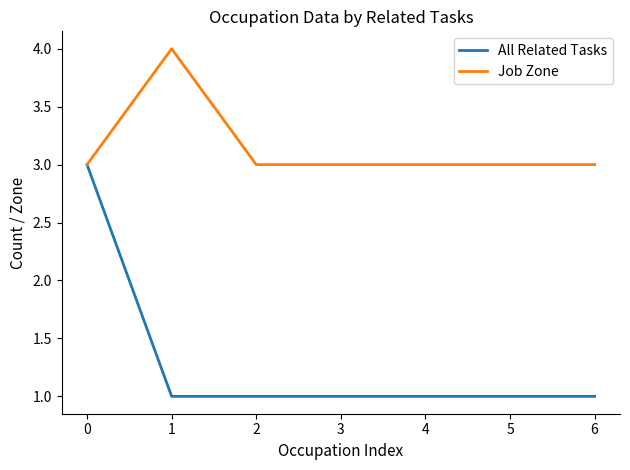

How many Job Zone values are between 3 and 4?

7